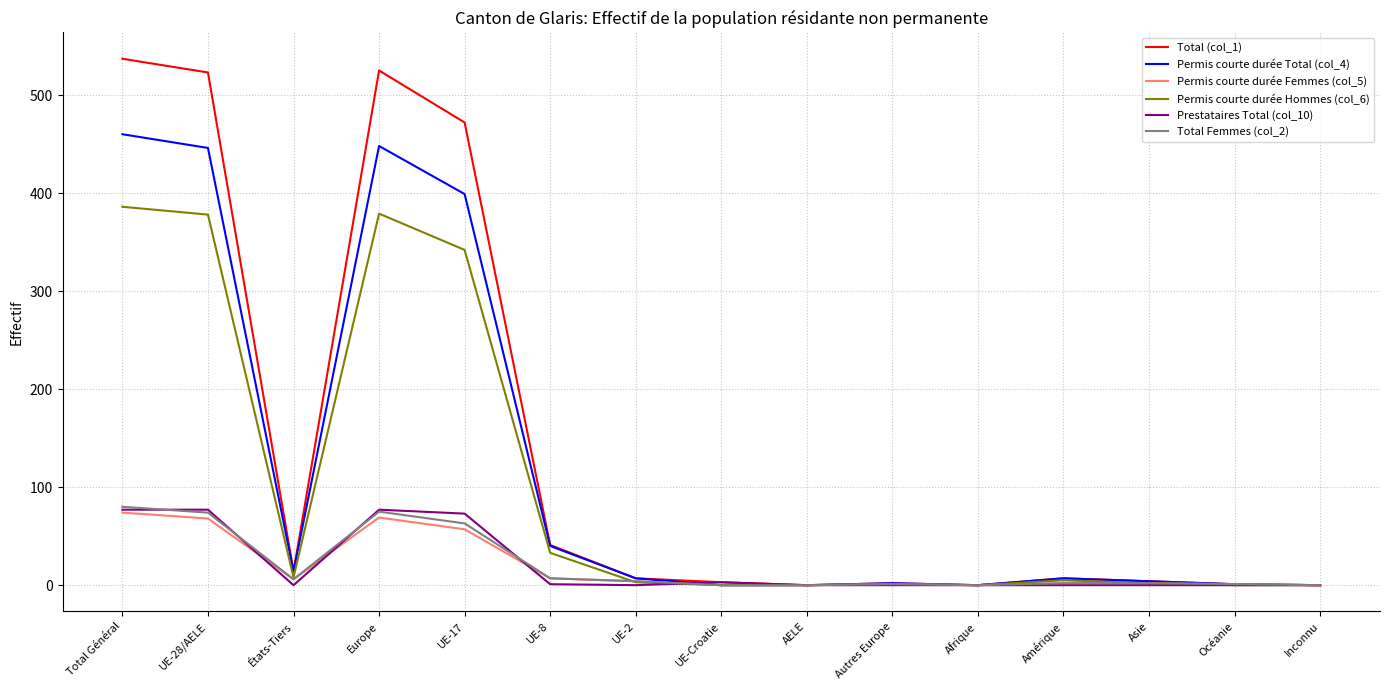

Where is Permis courte durée Hommes (col_6) nearest to the value 193?

UE-17